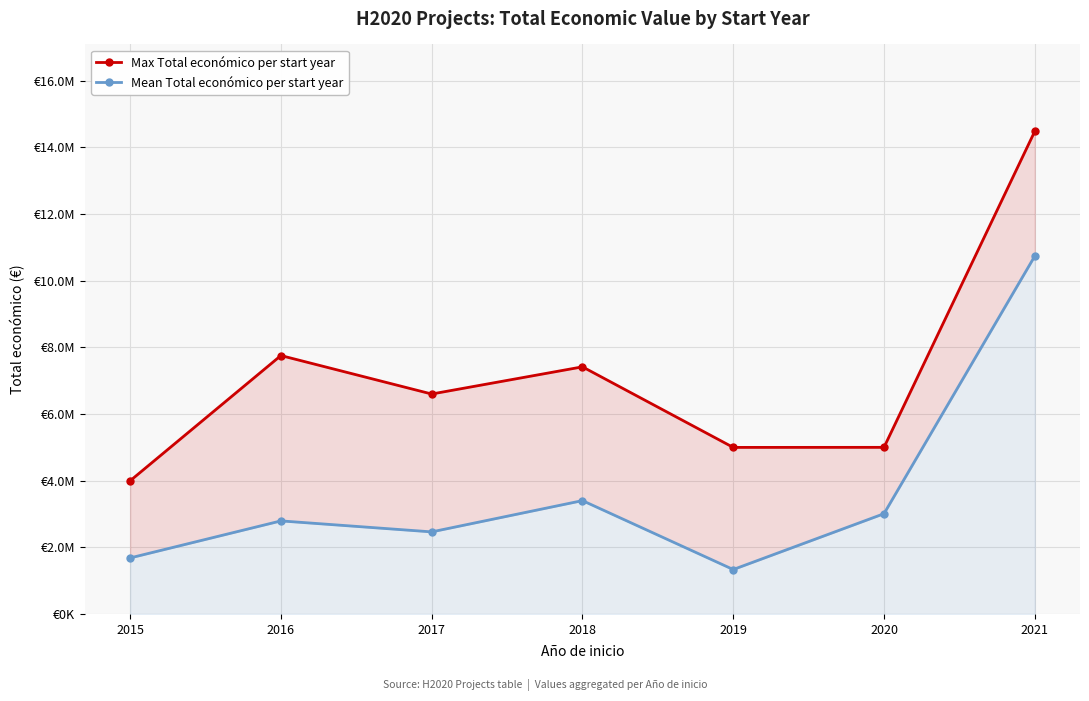

How many interior local valleys does the Mean Total económico per start year series have?

2